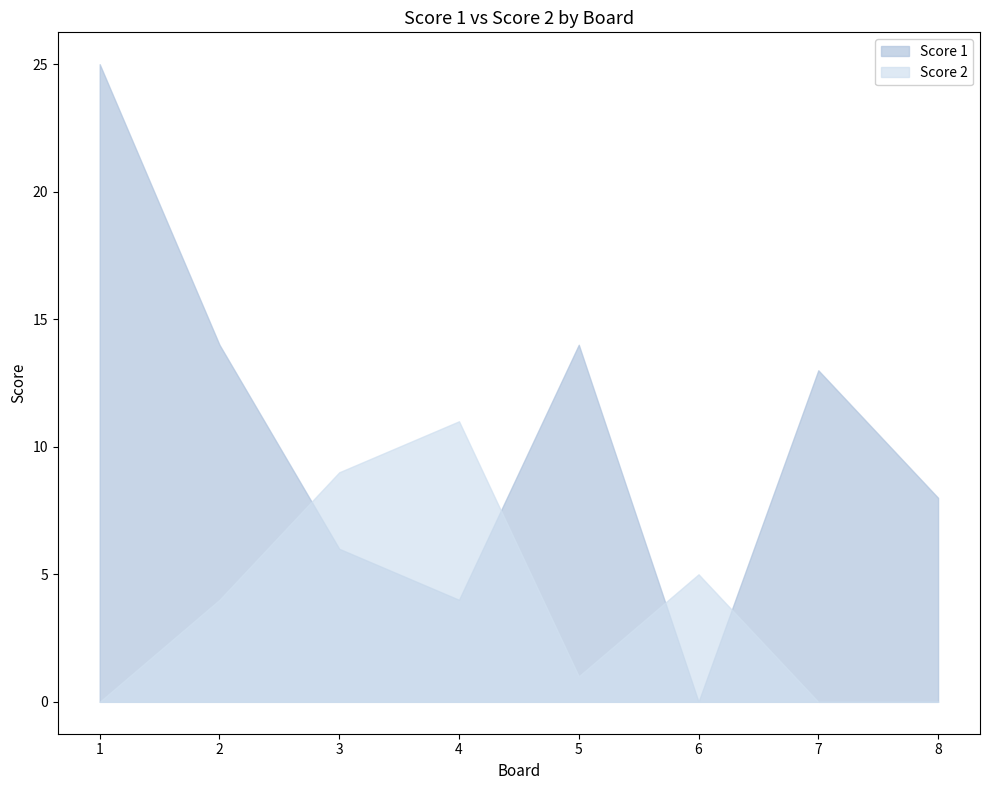

True or false: Score 1 has a value of 2 at 4.

False